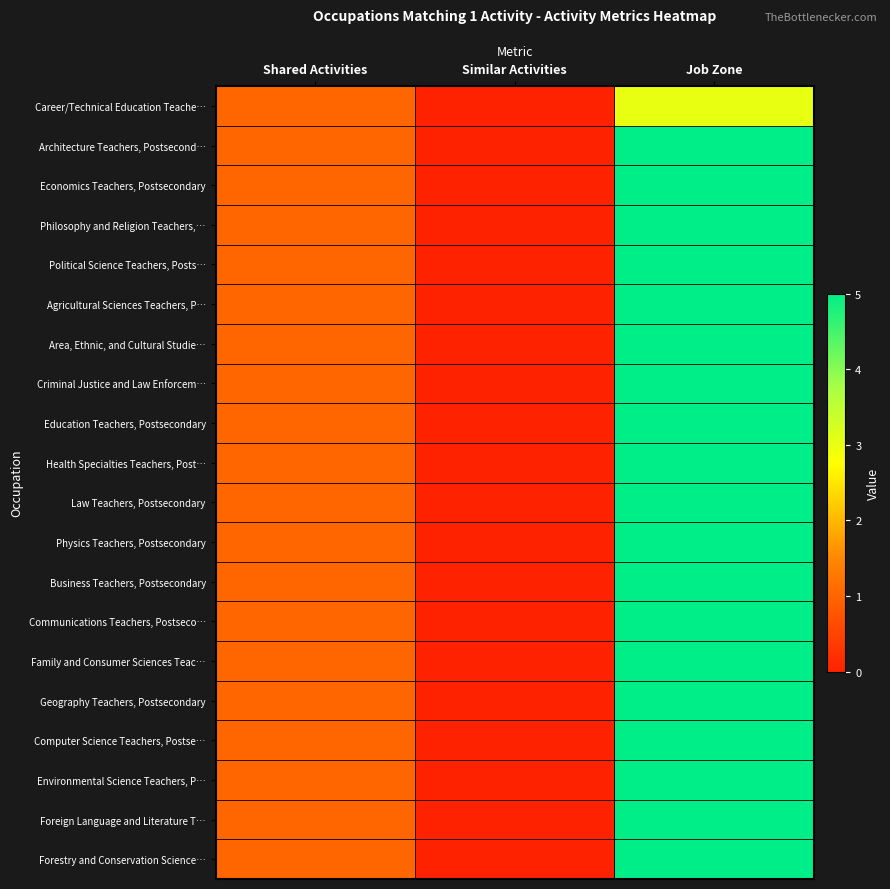

Reading left to right, transcribe all the data shown in this chart.

Career/Technical Education Teache…: Shared Activities=1	Similar Activities=0	Job Zone=3
Architecture Teachers, Postsecond…: Shared Activities=1	Similar Activities=0	Job Zone=5
Economics Teachers, Postsecondary: Shared Activities=1	Similar Activities=0	Job Zone=5
Philosophy and Religion Teachers,…: Shared Activities=1	Similar Activities=0	Job Zone=5
Political Science Teachers, Posts…: Shared Activities=1	Similar Activities=0	Job Zone=5
Agricultural Sciences Teachers, P…: Shared Activities=1	Similar Activities=0	Job Zone=5
Area, Ethnic, and Cultural Studie…: Shared Activities=1	Similar Activities=0	Job Zone=5
Criminal Justice and Law Enforcem…: Shared Activities=1	Similar Activities=0	Job Zone=5
Education Teachers, Postsecondary: Shared Activities=1	Similar Activities=0	Job Zone=5
Health Specialties Teachers, Post…: Shared Activities=1	Similar Activities=0	Job Zone=5
Law Teachers, Postsecondary: Shared Activities=1	Similar Activities=0	Job Zone=5
Physics Teachers, Postsecondary: Shared Activities=1	Similar Activities=0	Job Zone=5
Business Teachers, Postsecondary: Shared Activities=1	Similar Activities=0	Job Zone=5
Communications Teachers, Postseco…: Shared Activities=1	Similar Activities=0	Job Zone=5
Family and Consumer Sciences Teac…: Shared Activities=1	Similar Activities=0	Job Zone=5
Geography Teachers, Postsecondary: Shared Activities=1	Similar Activities=0	Job Zone=5
Computer Science Teachers, Postse…: Shared Activities=1	Similar Activities=0	Job Zone=5
Environmental Science Teachers, P…: Shared Activities=1	Similar Activities=0	Job Zone=5
Foreign Language and Literature T…: Shared Activities=1	Similar Activities=0	Job Zone=5
Forestry and Conservation Science…: Shared Activities=1	Similar Activities=0	Job Zone=5